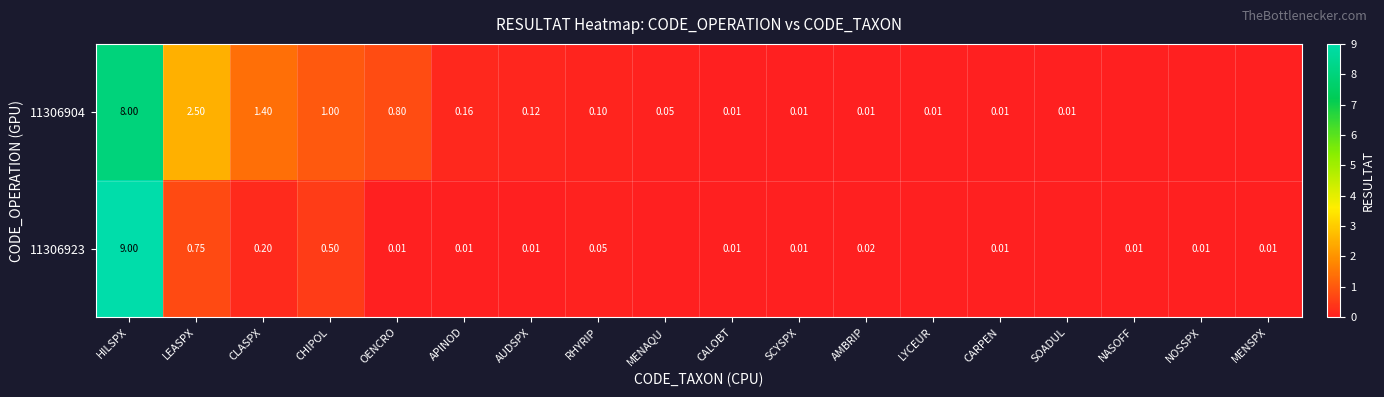

Is the value of 11306904 at SOADUL greater than the value of 11306923 at RHYRIP?

No